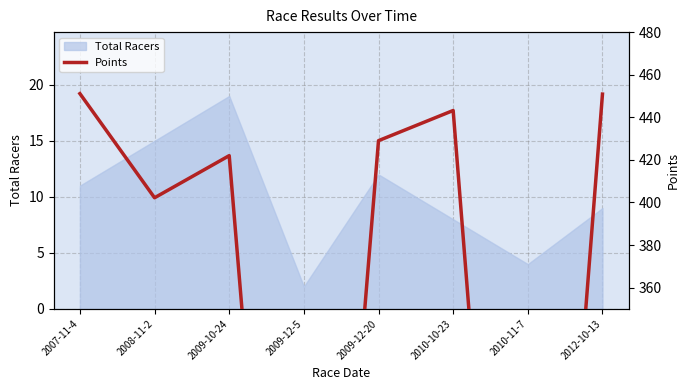

How many interior local peaks (higher than both neighbors) does the data have?

2